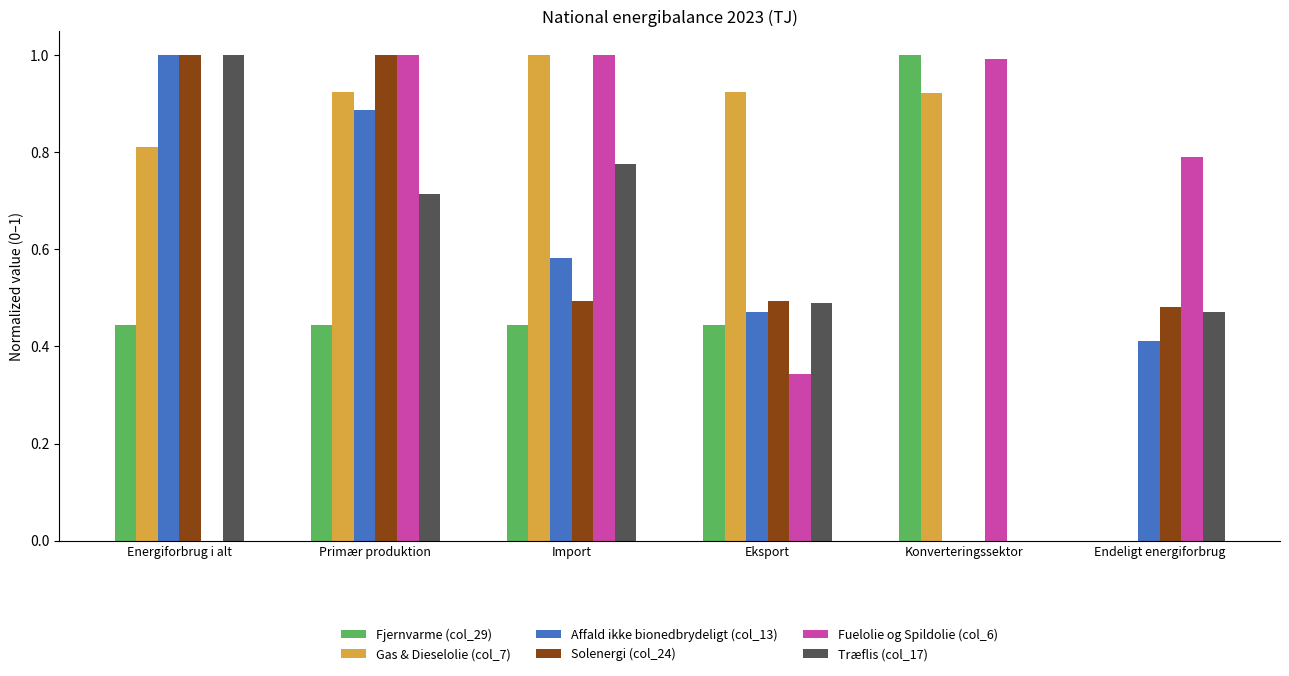

At which category is the sum across all series the highest?

Primær produktion